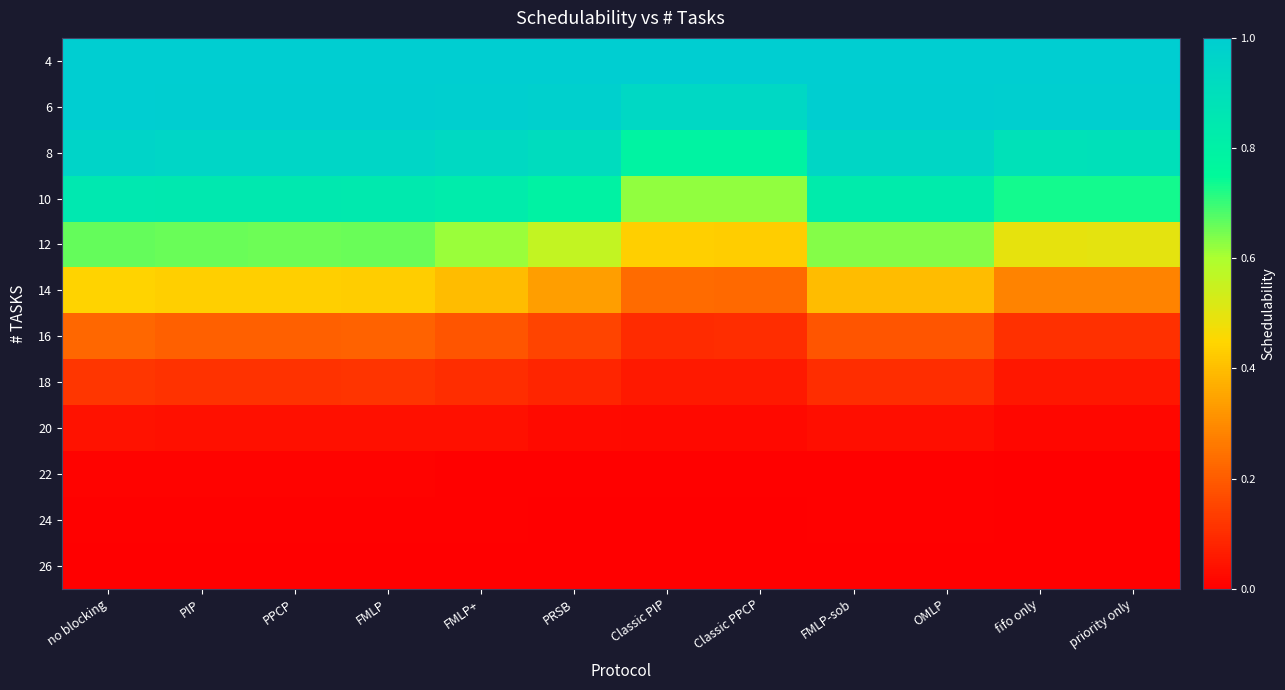

Which label corresponds to the smallest value in the chart?

Classic PIP